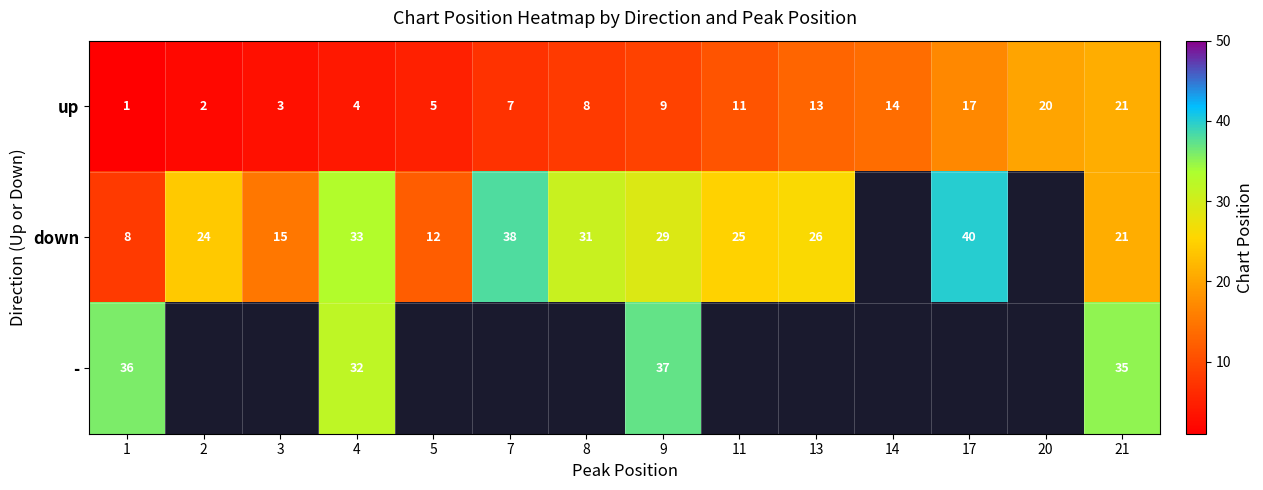

Is it true that up equals 2 at 11?

False